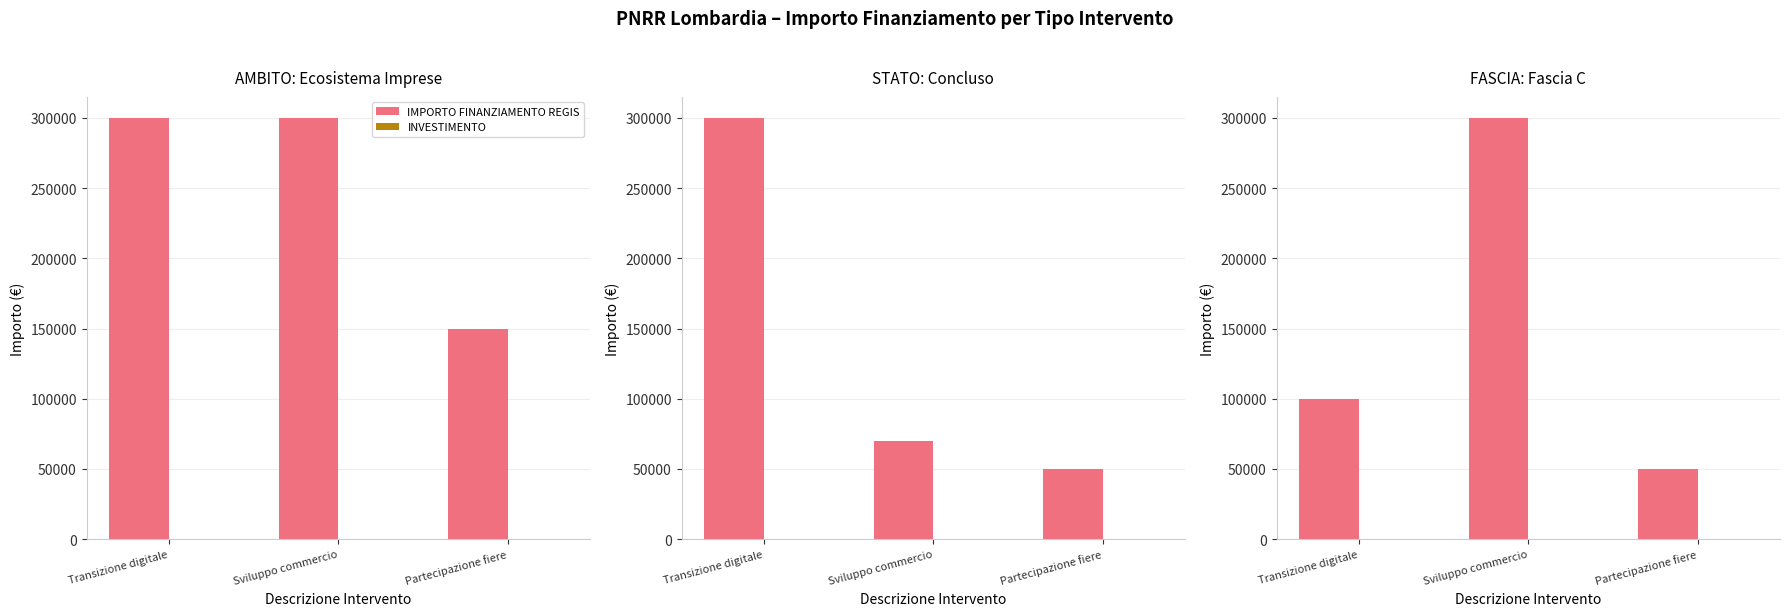

What is the sum of all INVESTIMENTO values?

15.3